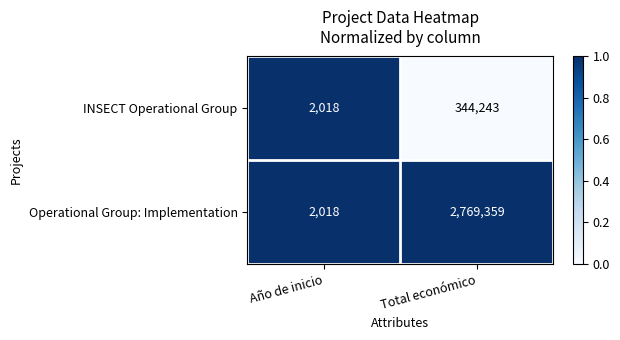

The INSECT Operational Group series shows 3105 at Año de inicio. True or false?

False